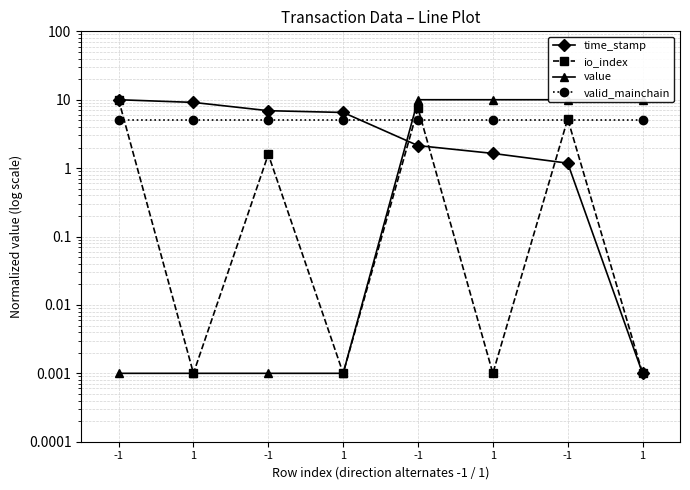

How many data points does each series have?

8